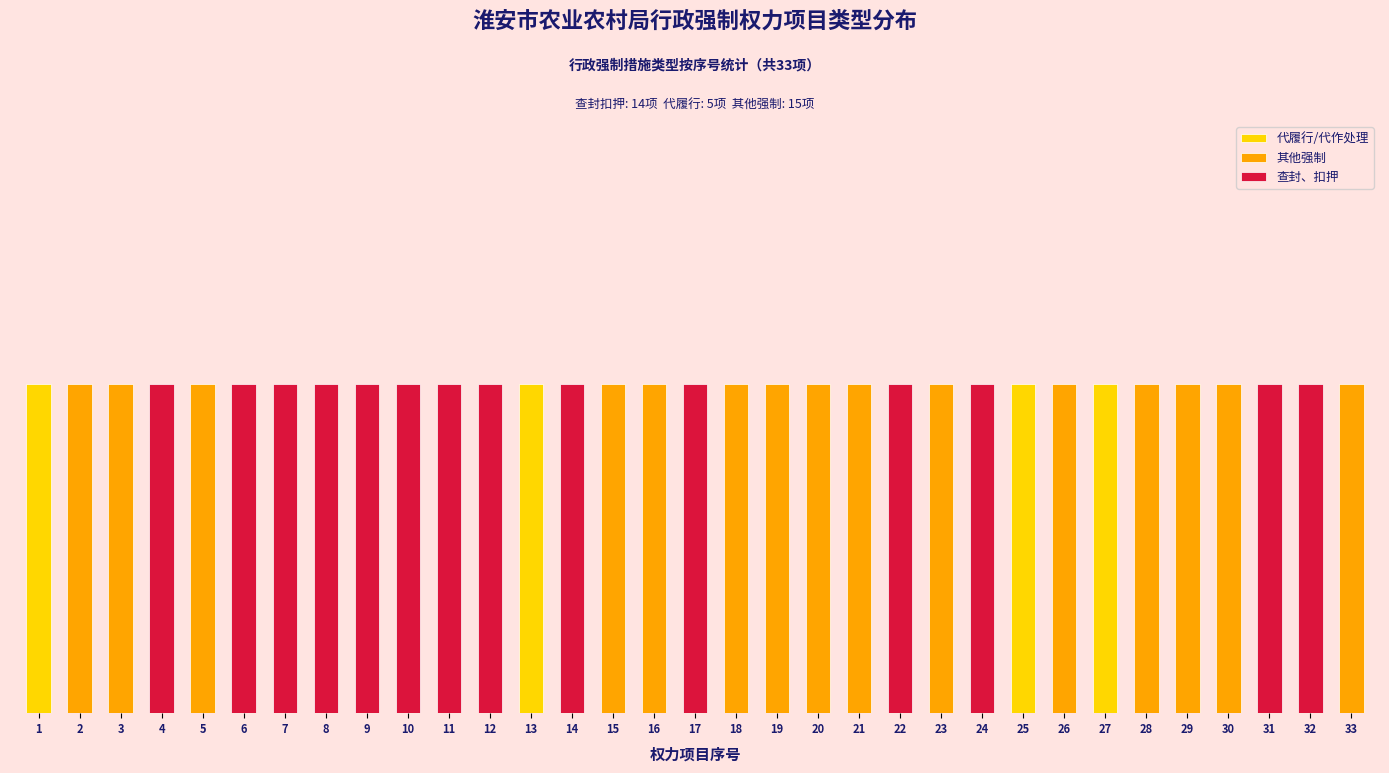

Rank the series by their maximum value, from highest to lowest.

查封、扣押, 代履行/代作处理, 其他强制